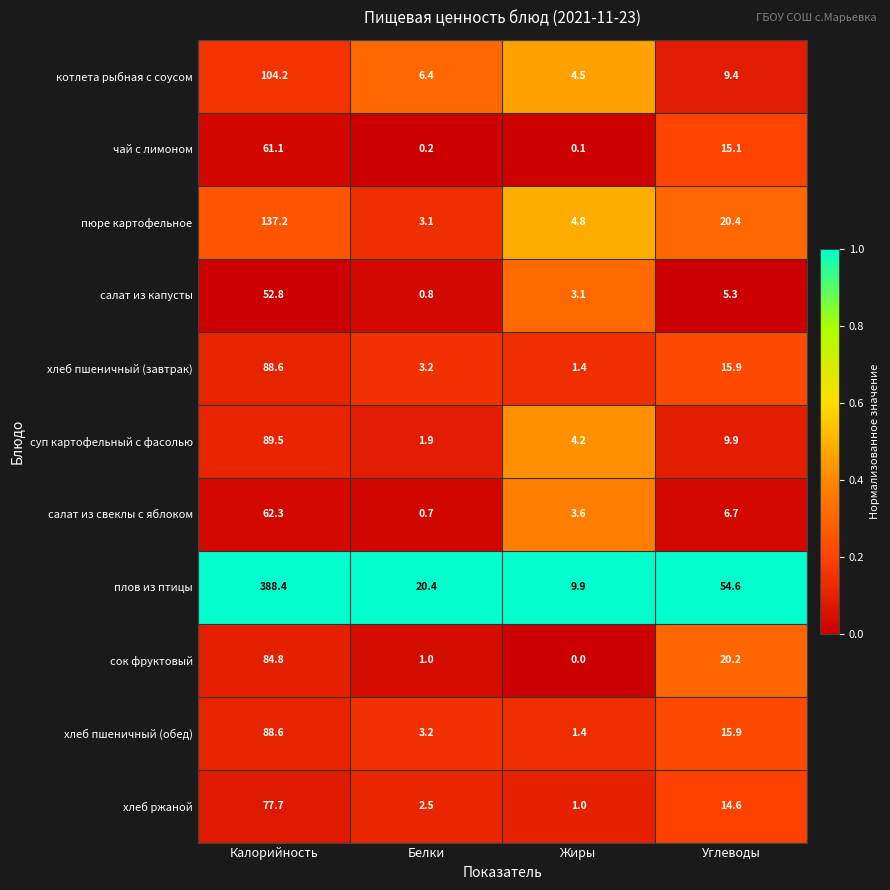

What is the difference between the highest and lowest values at Белки?

20.2